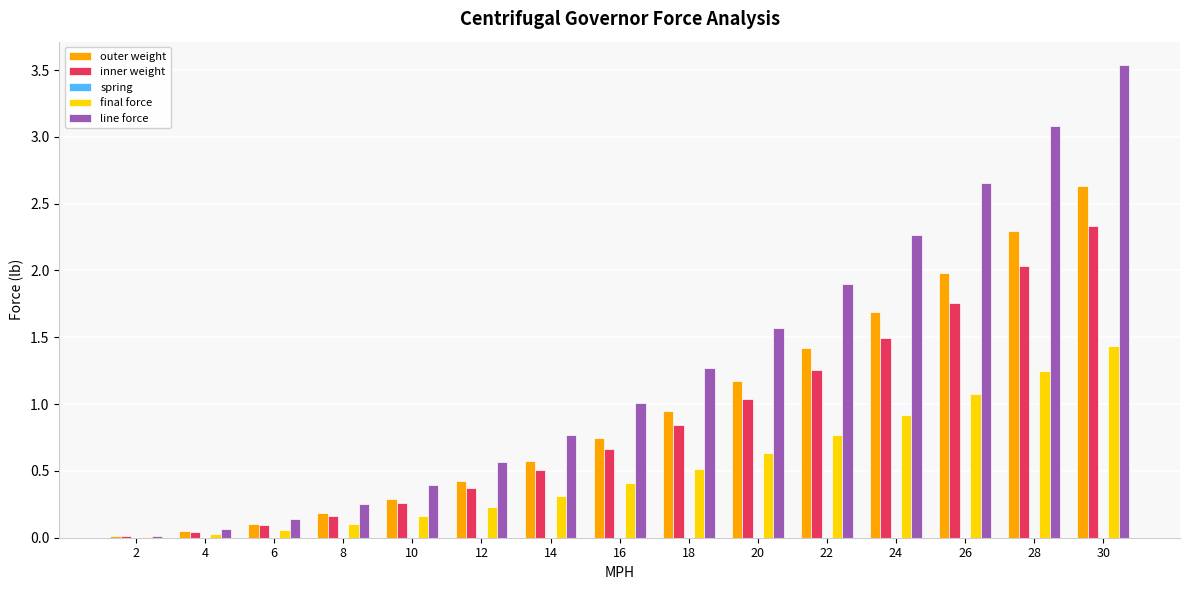

At which category is the sum across all series the highest?

30